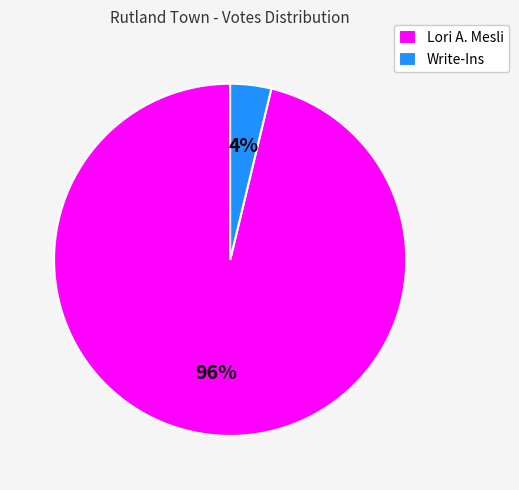

Is there a majority slice in this chart?

Yes